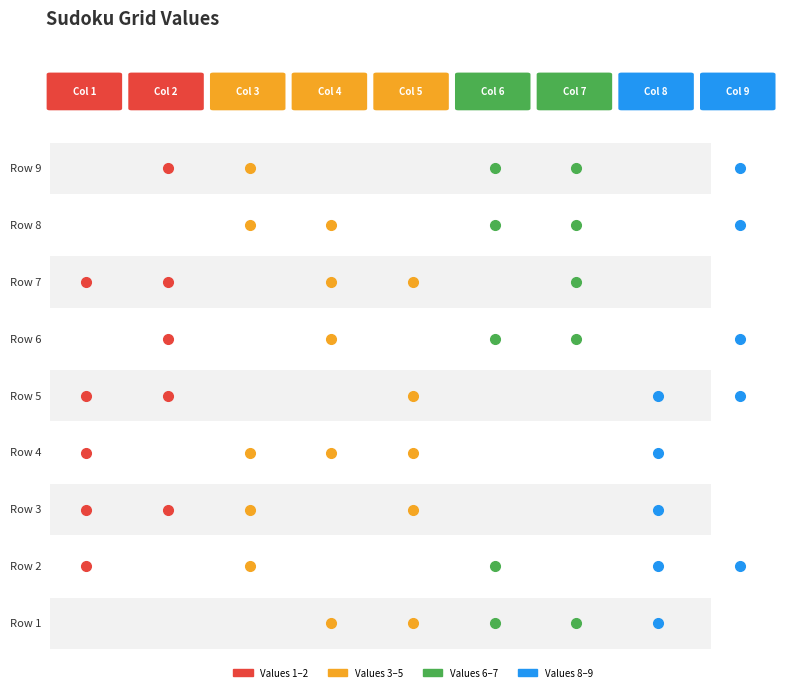

At how many categories does at least one series exceed 6?

9